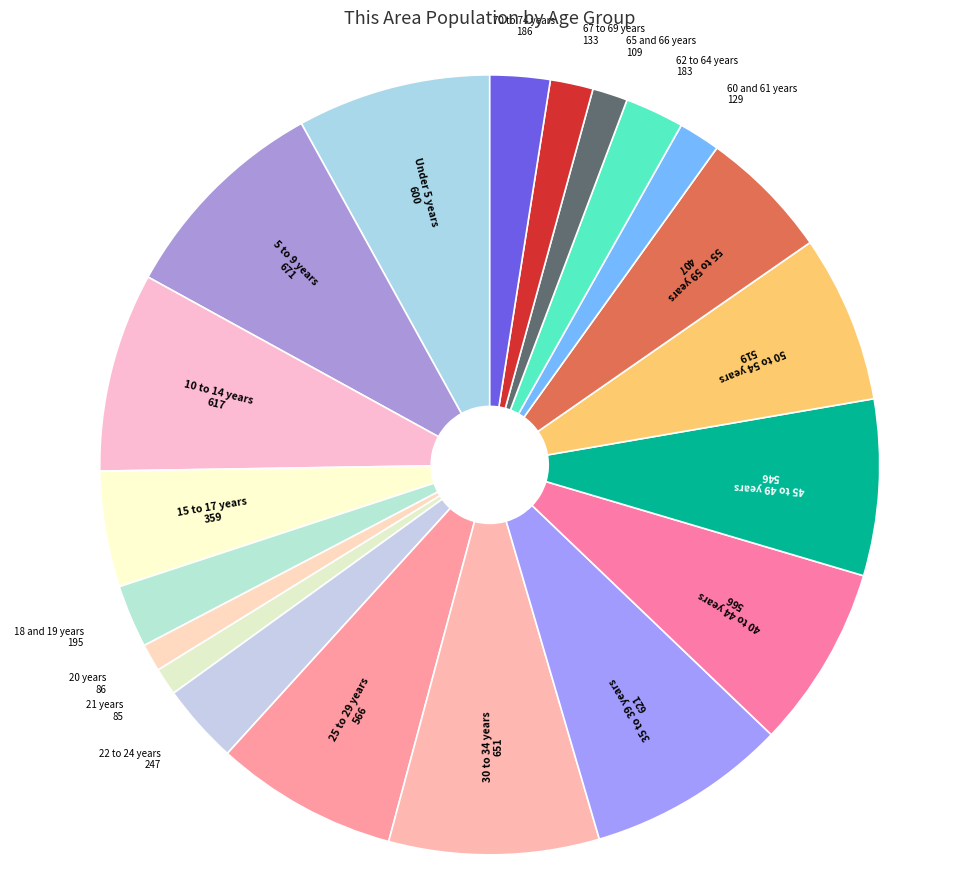

Do 21 years and Under 5 years together represent more than half of the pie?

No